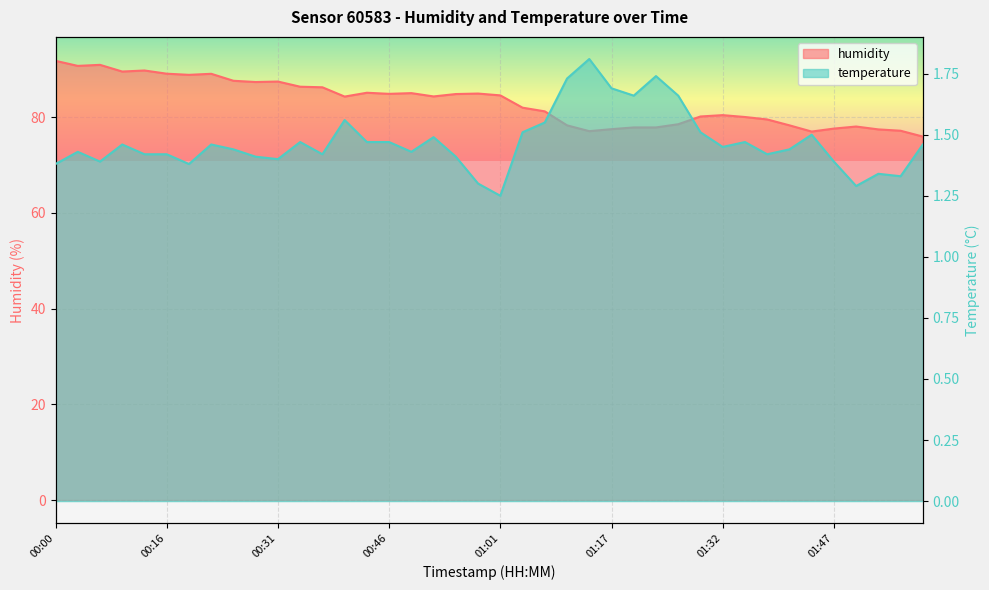

The value of humidity at 01:04 is 82.0. True or false?

True